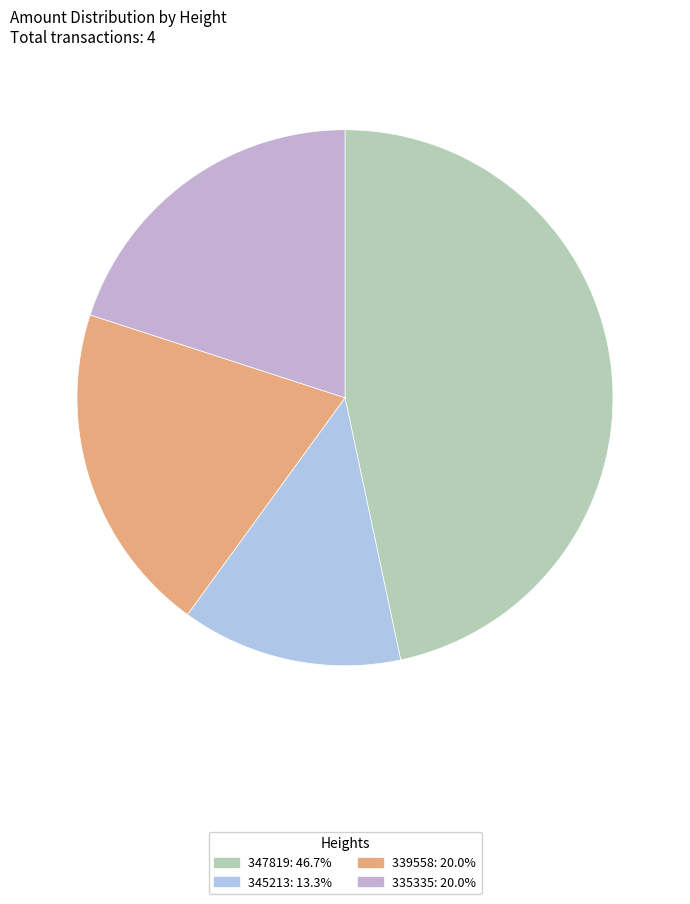

Count the number of slices in the pie.

4